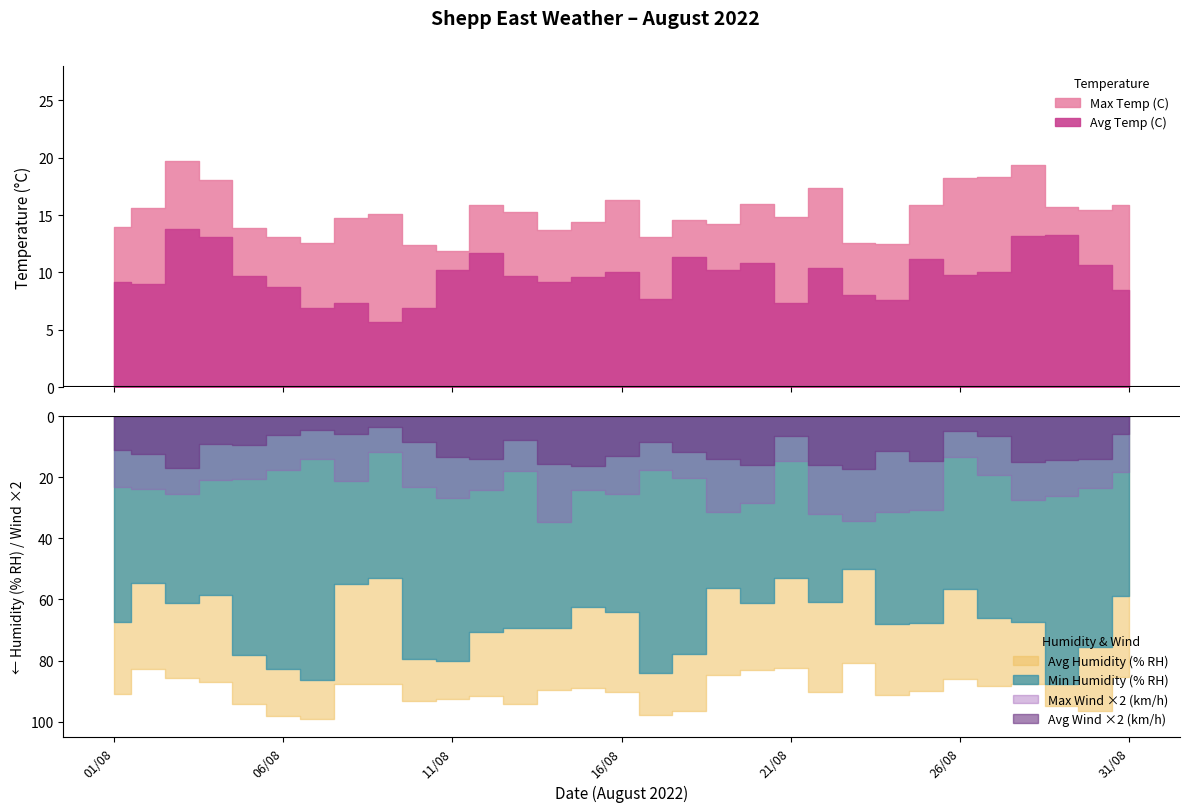

True or false: Max Wind Speed (km/h) and Avg Humidity (% RH) cross at least once.

False